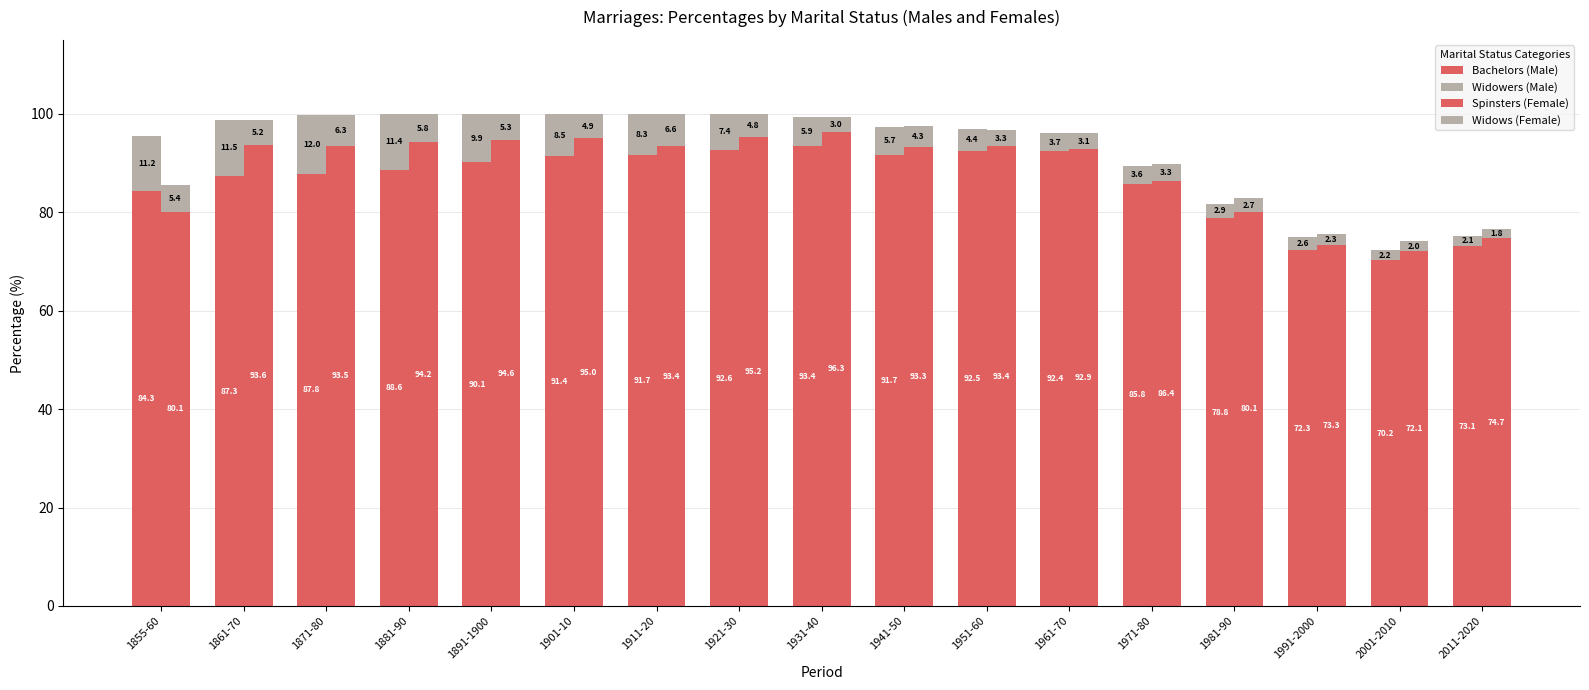

What is the maximum value shown in the chart?

96.3